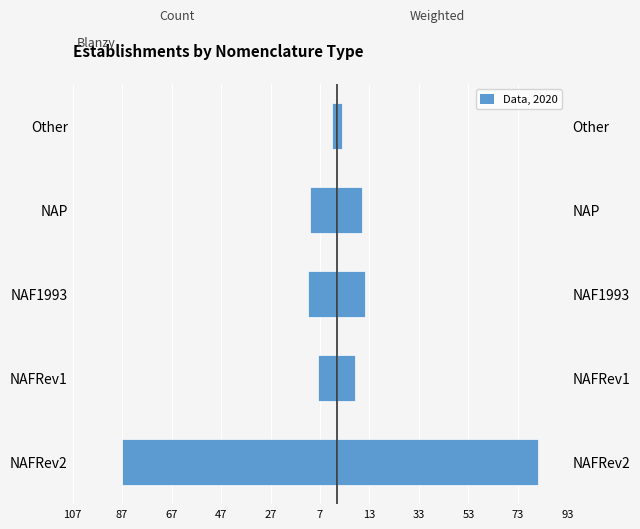

Is it true that Establishment Count equals -20 at NAF1993?

False